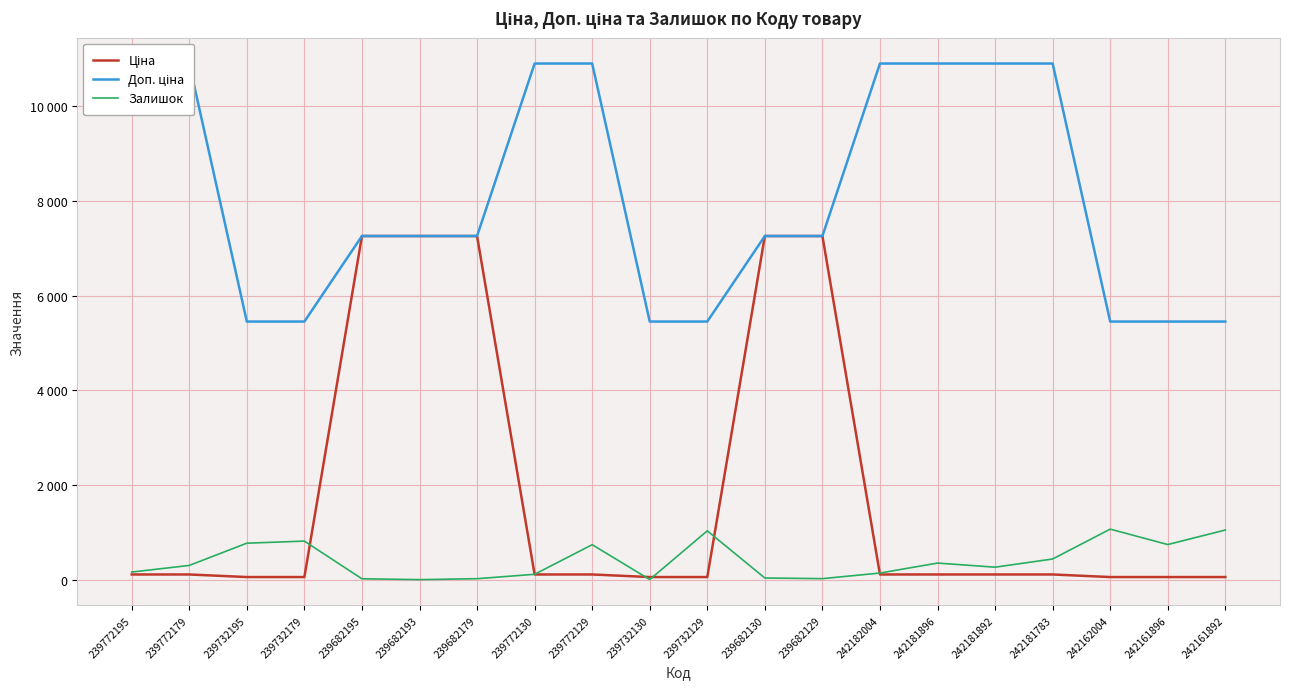

List the series in order of their peak value, highest first.

Доп. ціна, Ціна, Залишок